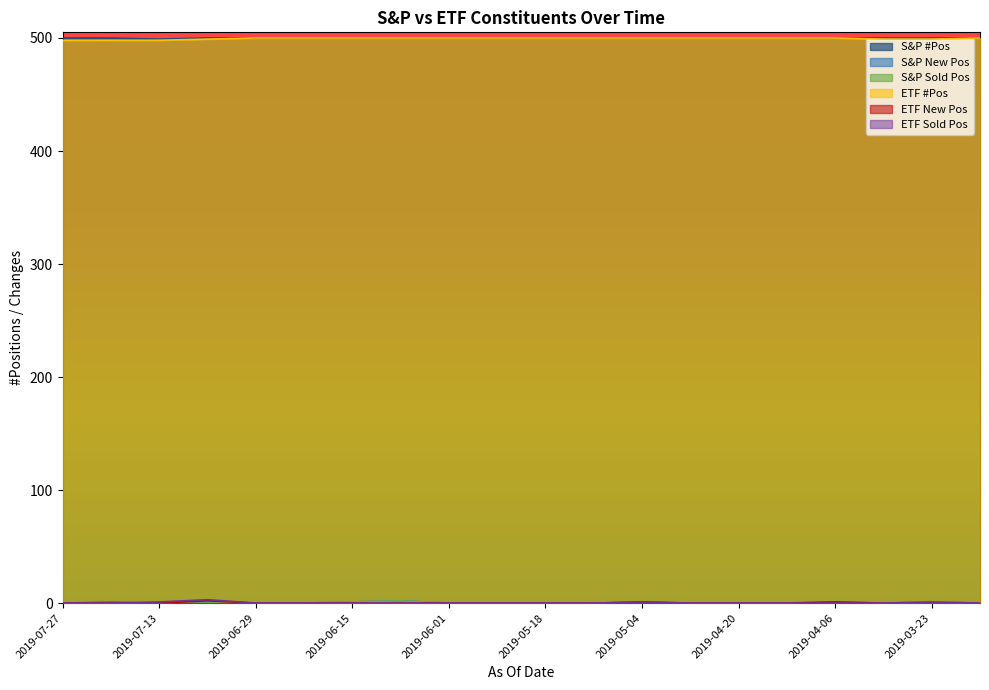

What is the label of the 18th point from the left?

2019-03-30